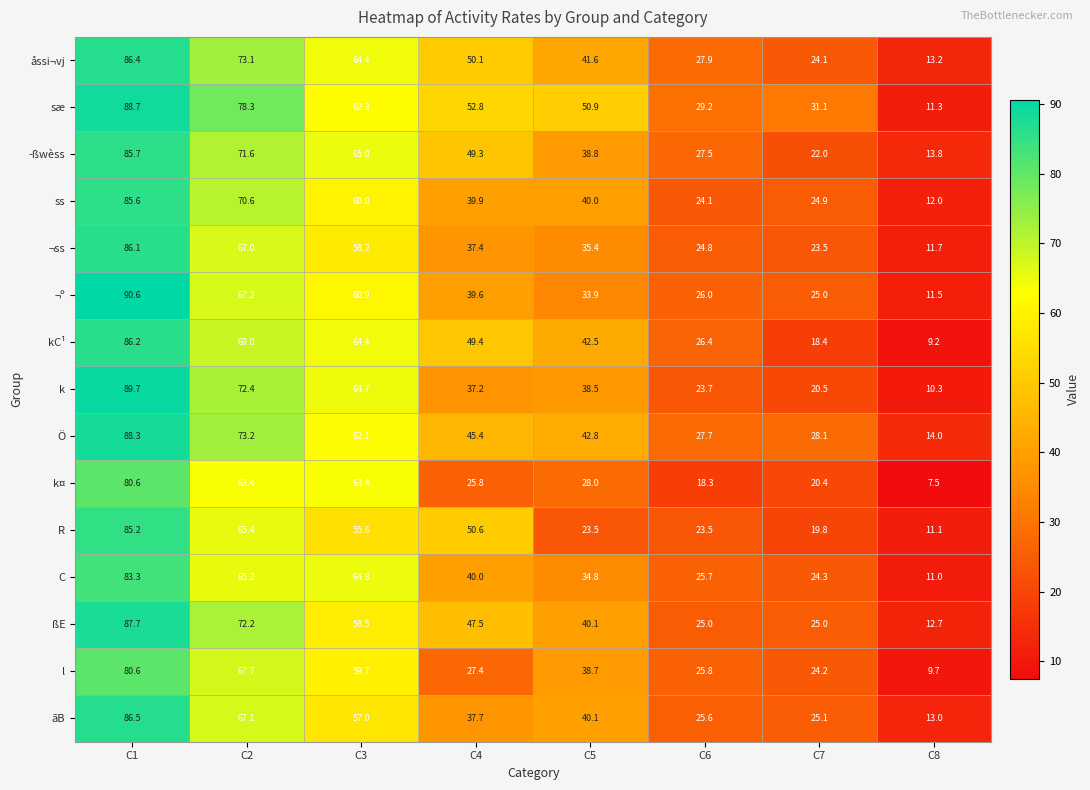

Count the number of categories in the chart.

8